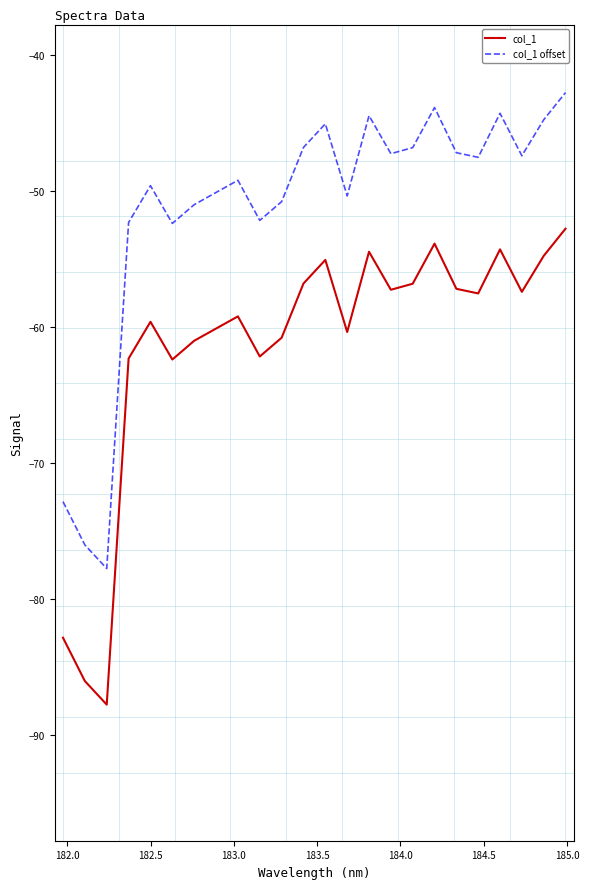

Rank the series by their maximum value, from highest to lowest.

col_1 offset, col_1